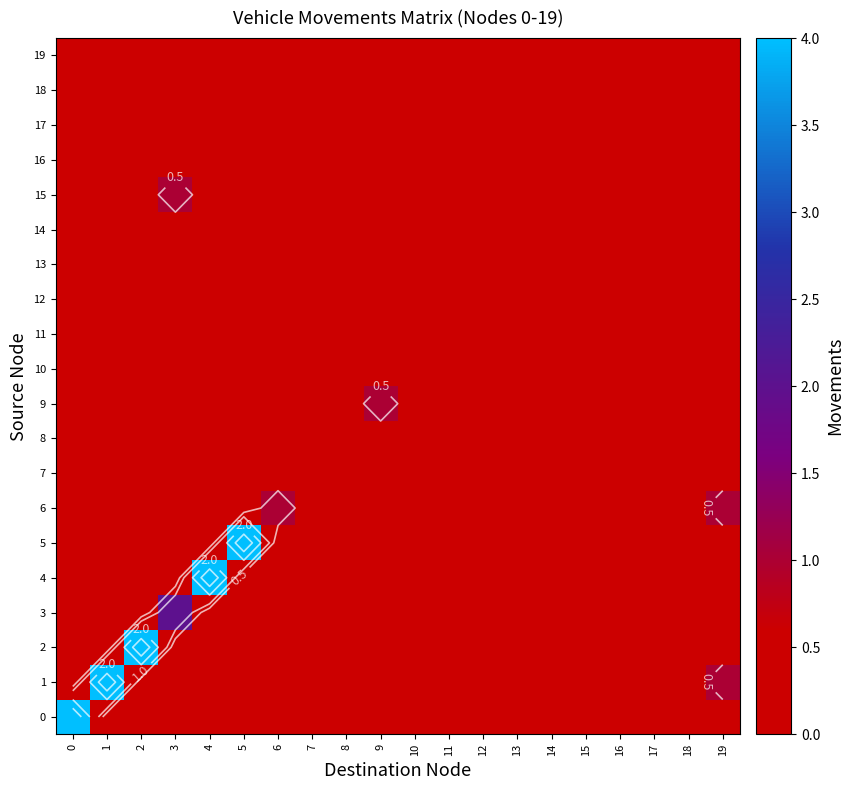

List the series in order of their peak value, lowest first.

7, 8, 10, 11, 12, 13, 14, 16, 17, 18, 19, 6, 9, 15, 3, 0, 1, 2, 4, 5